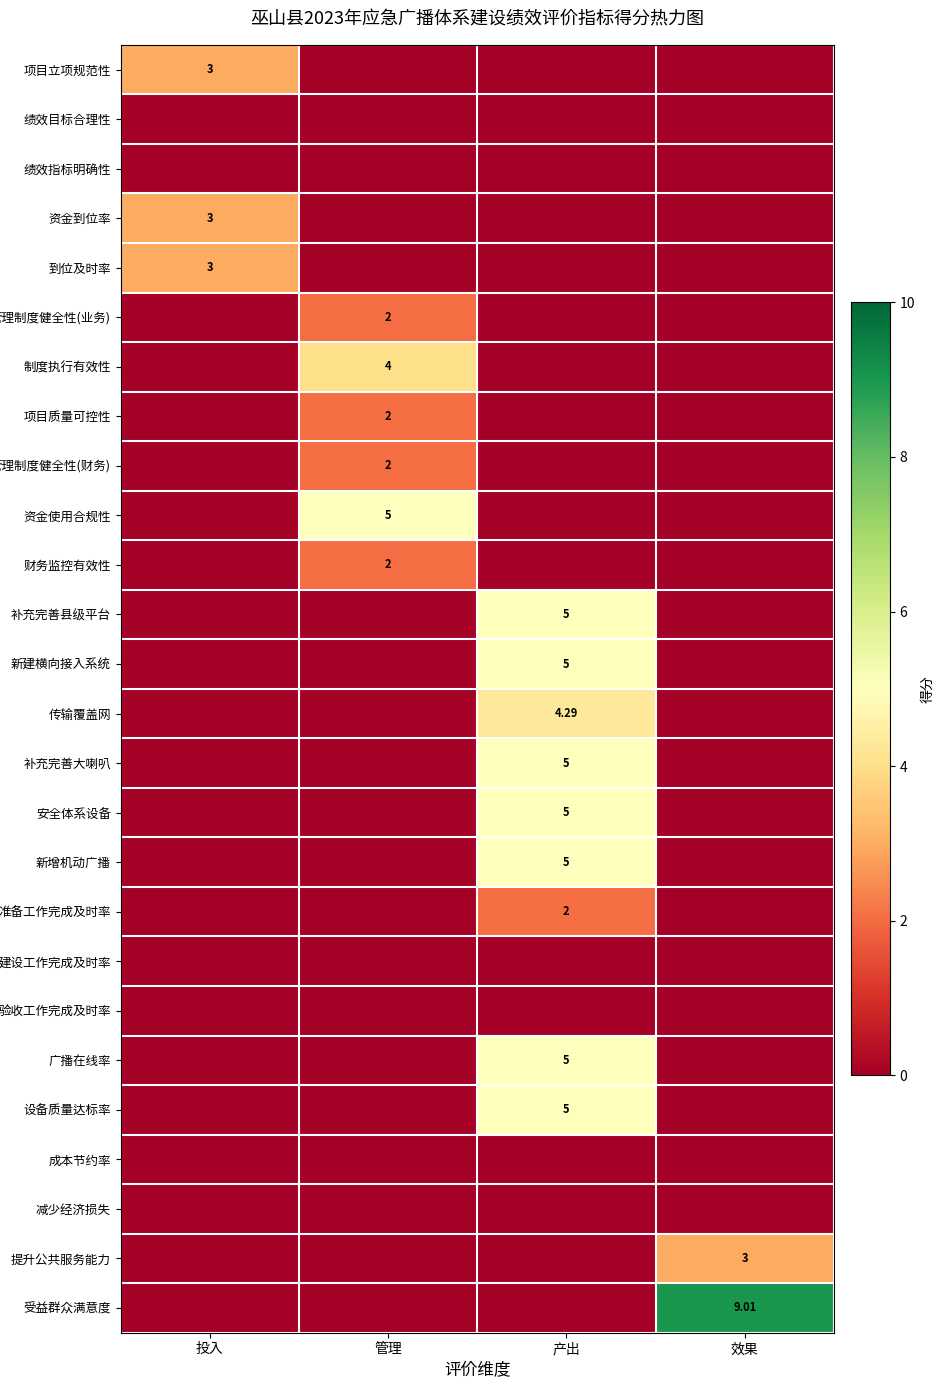

At which category is the sum across all series the highest?

产出